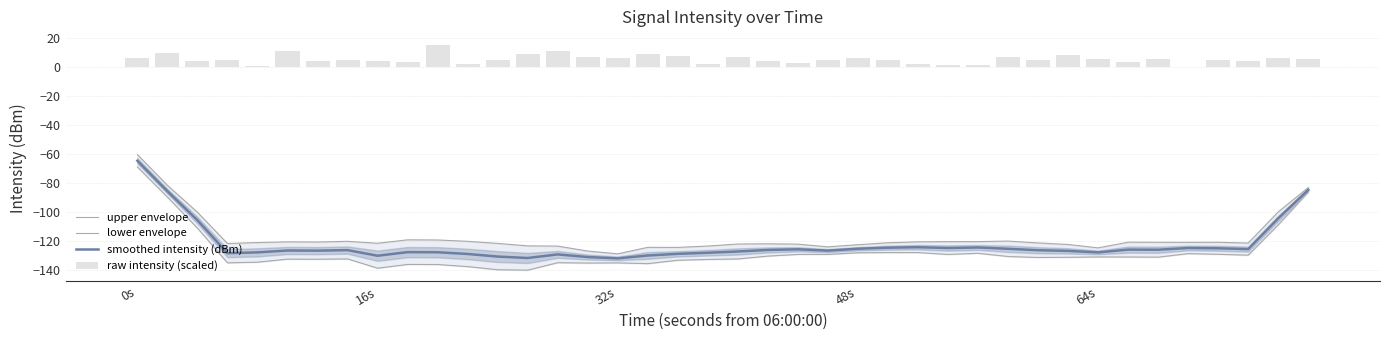

Where does the upper envelope series first go above -120?

0s